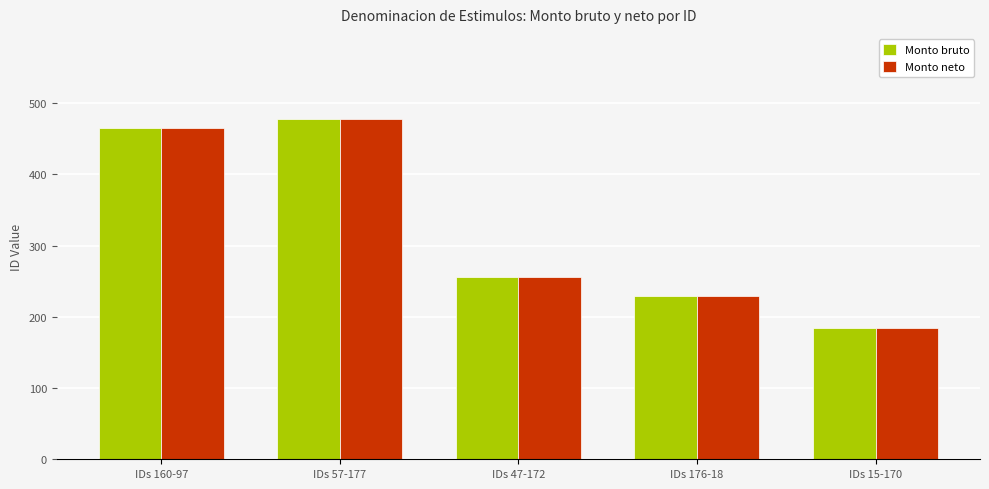

Are the bars horizontal?

No